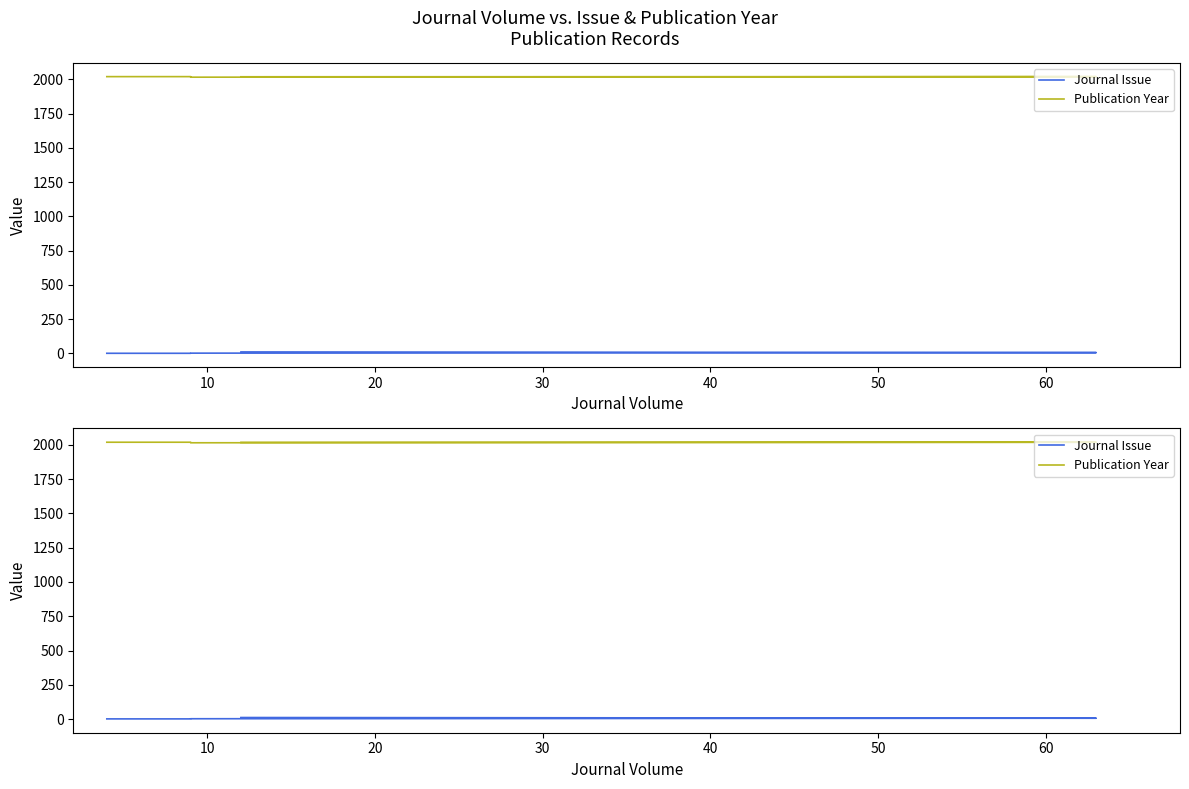

Count the number of categories in the chart.

5